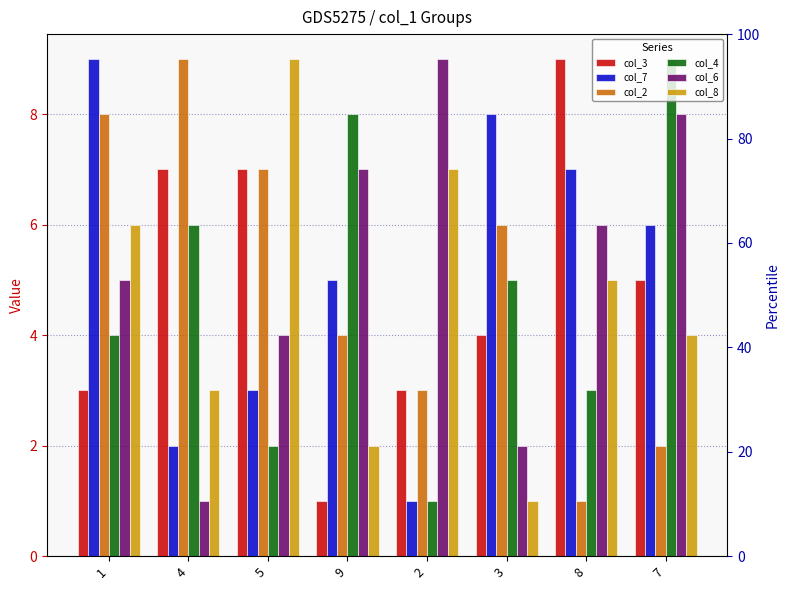

What is the total value across all series at 5?

32